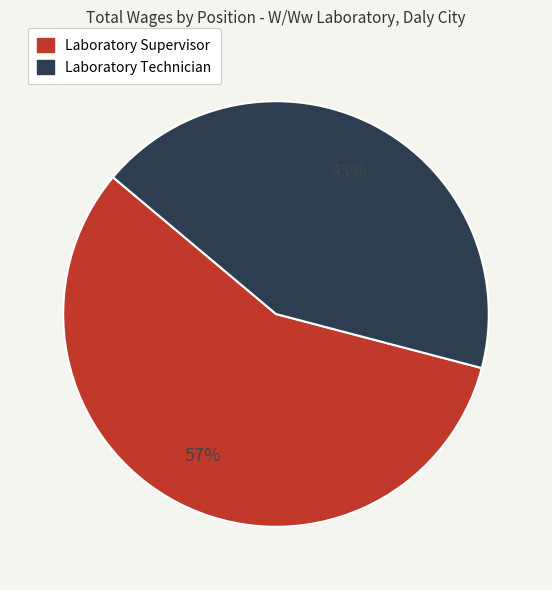

Rank the categories by value from highest to lowest.

Laboratory Supervisor, Laboratory Technician